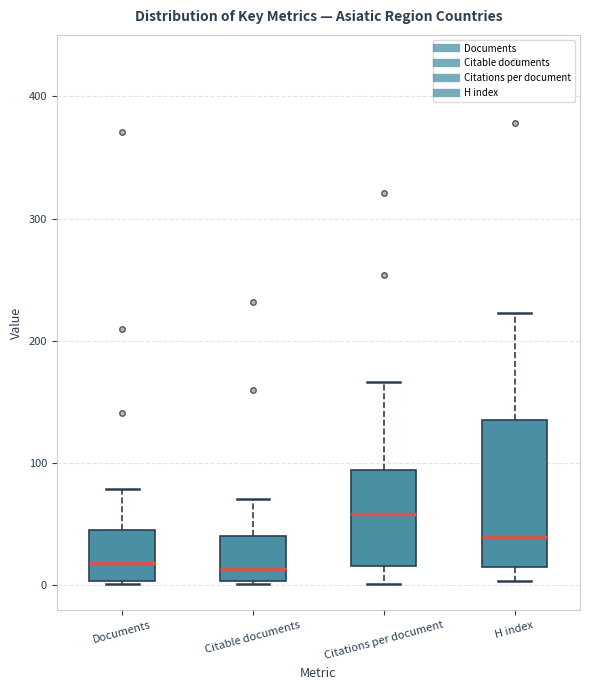

Reading left to right, transcribe this box plot: for each box, give where its median line is, the range the box spans, and where its two whiskers end, as read against the y-axis. The values are not printed on the chart, so give them approximately, as read against the axis.

Documents: median 20, box 0 to 50, whiskers 0 to 80
Citable documents: median 10, box 0 to 40, whiskers 0 to 70
Citations per document: median 60, box 20 to 90, whiskers 0 to 170
H index: median 40, box 10 to 140, whiskers 0 to 220